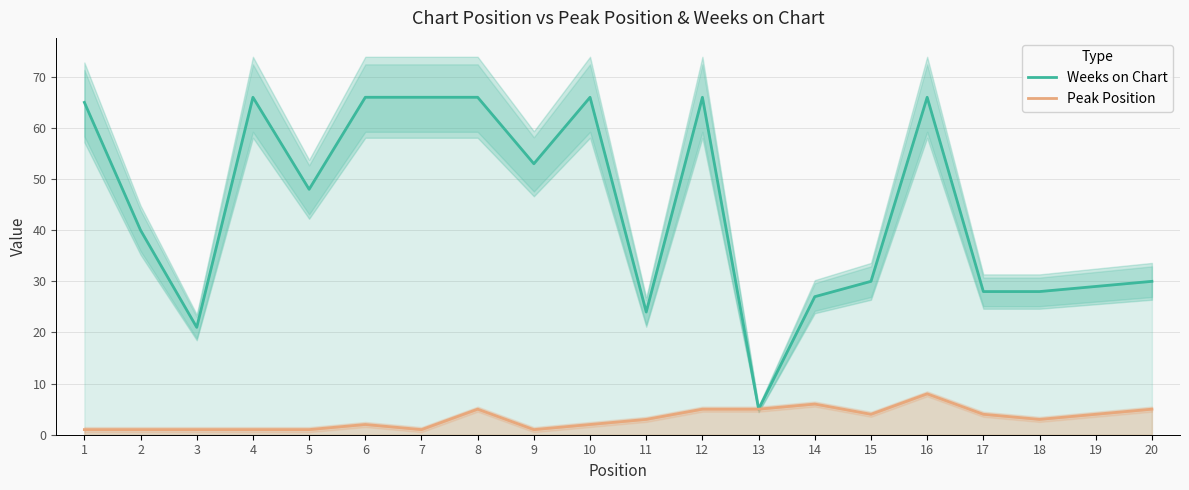

Reading left to right, extract all data points from this chart.

Weeks on Chart: 1=65	2=40	3=21	4=66	5=48	6=66	7=66	8=66	9=53	10=66	11=24	12=66	13=5	14=27	15=30	16=66	17=28	18=28	19=29	20=30
Peak Position: 1=1	2=1	3=1	4=1	5=1	6=2	7=1	8=5	9=1	10=2	11=3	12=5	13=5	14=6	15=4	16=8	17=4	18=3	19=4	20=5